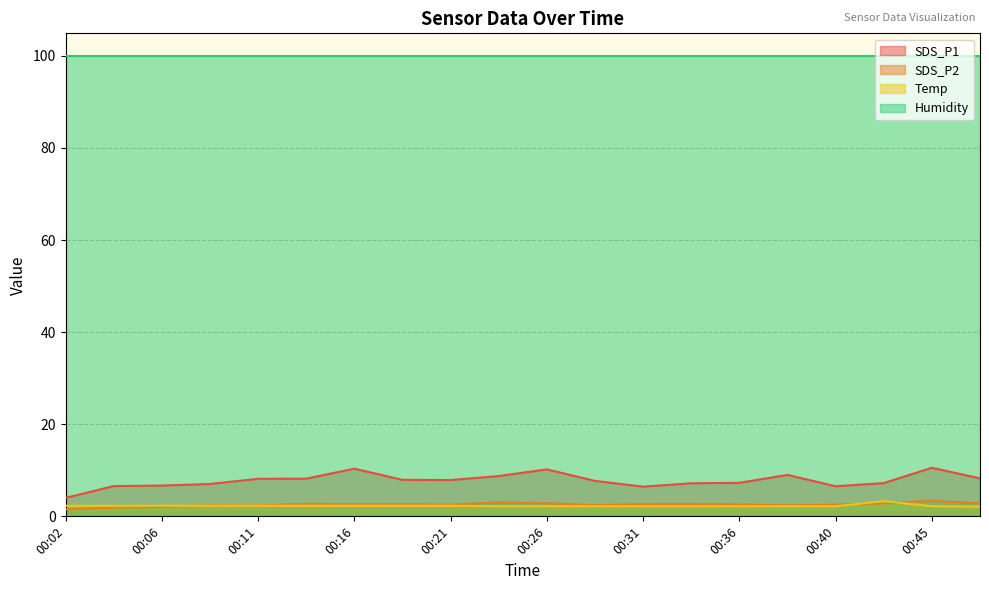

The value of SDS_P2 at 00:09 is 2.4. True or false?

True